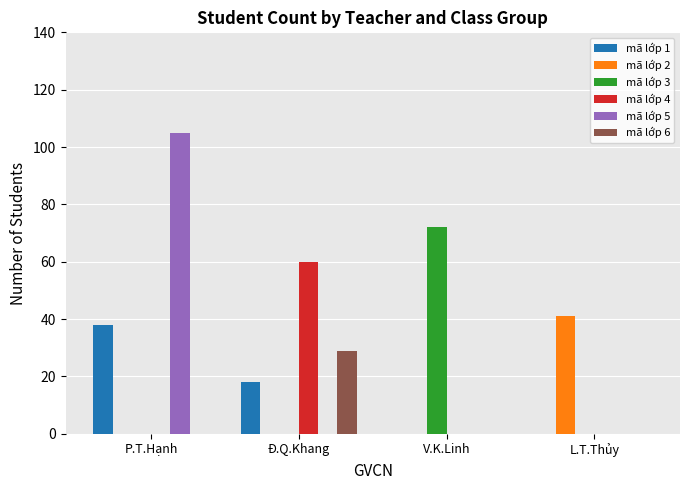

What is the spread (max minus min) of values at P.T.Hạnh?

105